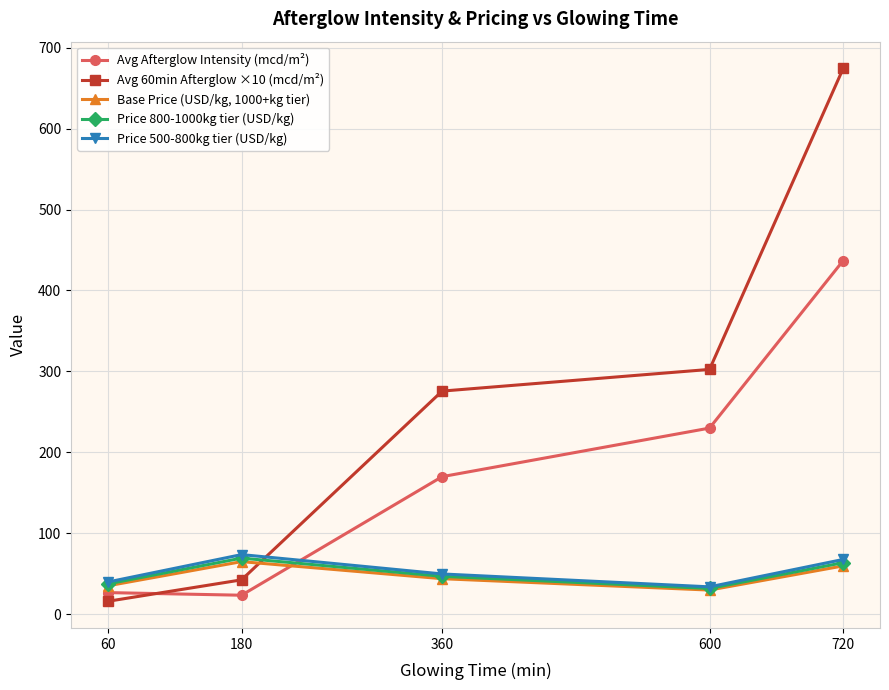

True or false: Price 500-800kg tier (USD/kg) has a value of 18.0 at 720.

False